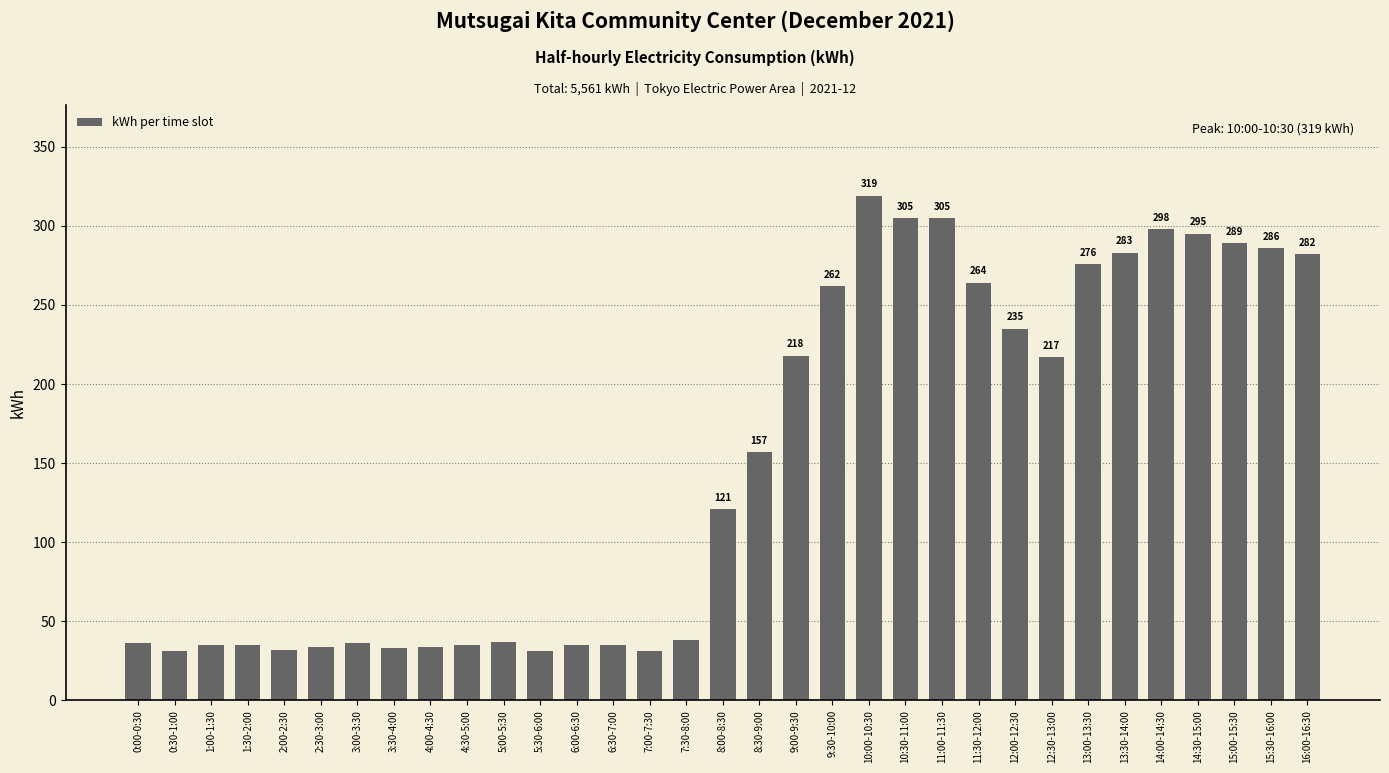

What is the maximum value shown in the chart?

319